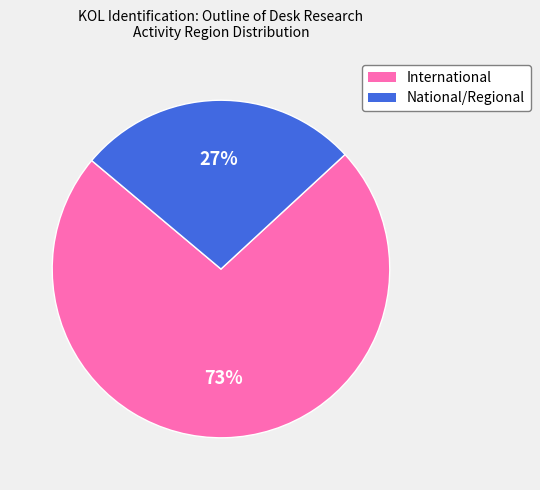

What is the smallest slice in the pie chart?

National/Regional